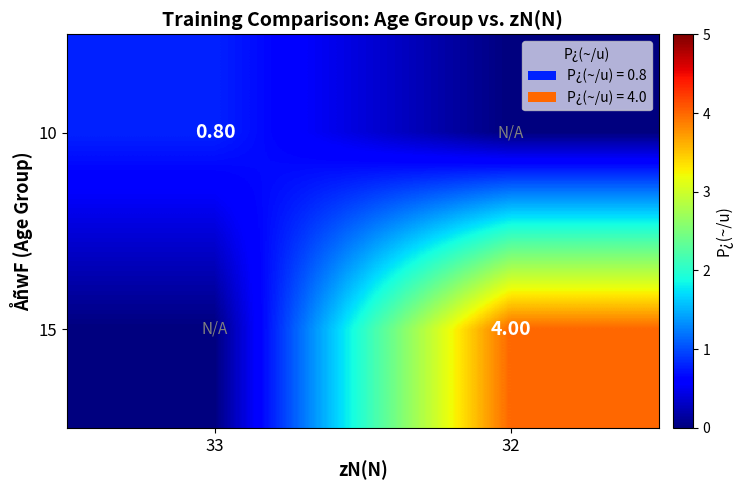

The 10 series shows 0.8 at 33. True or false?

True